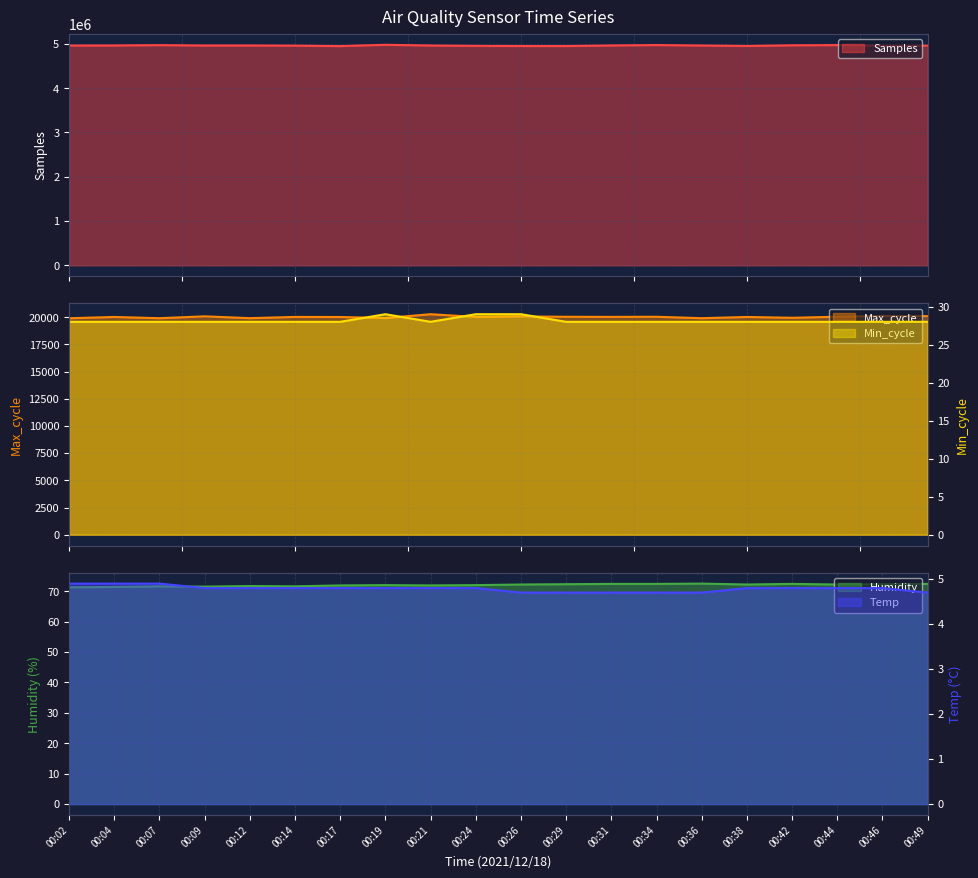

Is the value of Temp at 00:07 greater than the value of Humidity at 00:34?

No